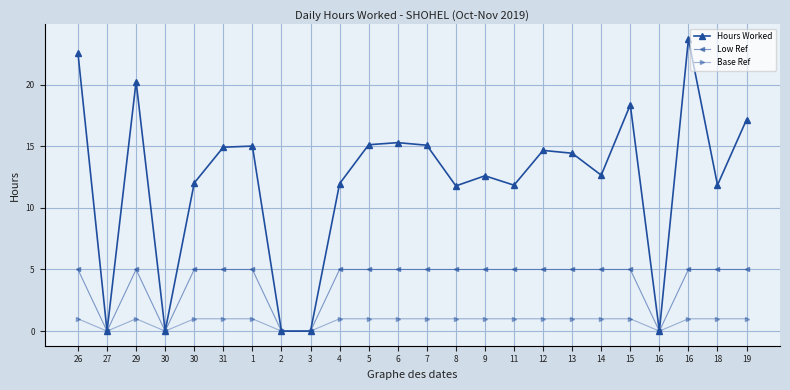

What is the average value of the Hours Worked series?

12.1